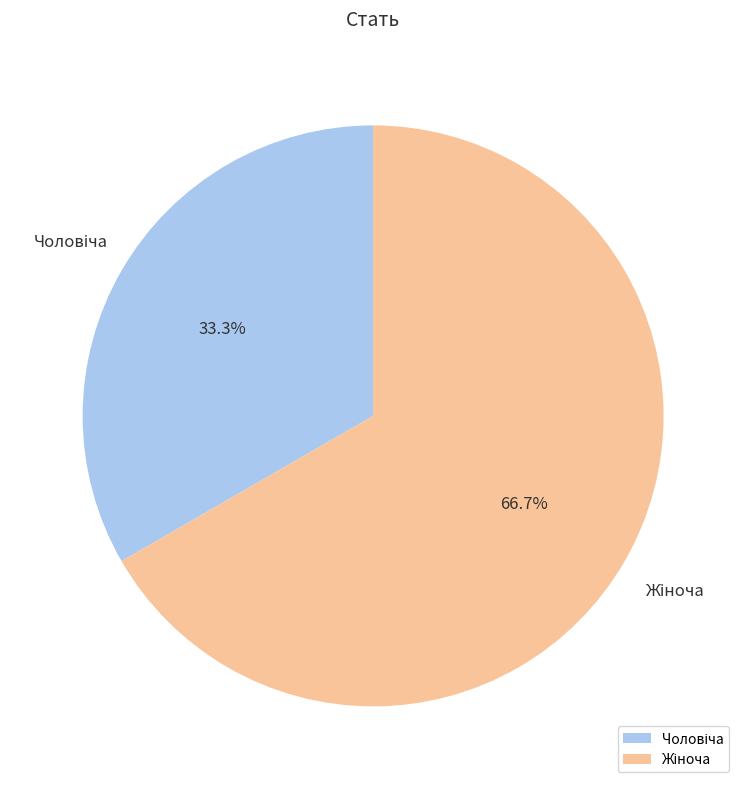

Is there a majority slice in this chart?

Yes